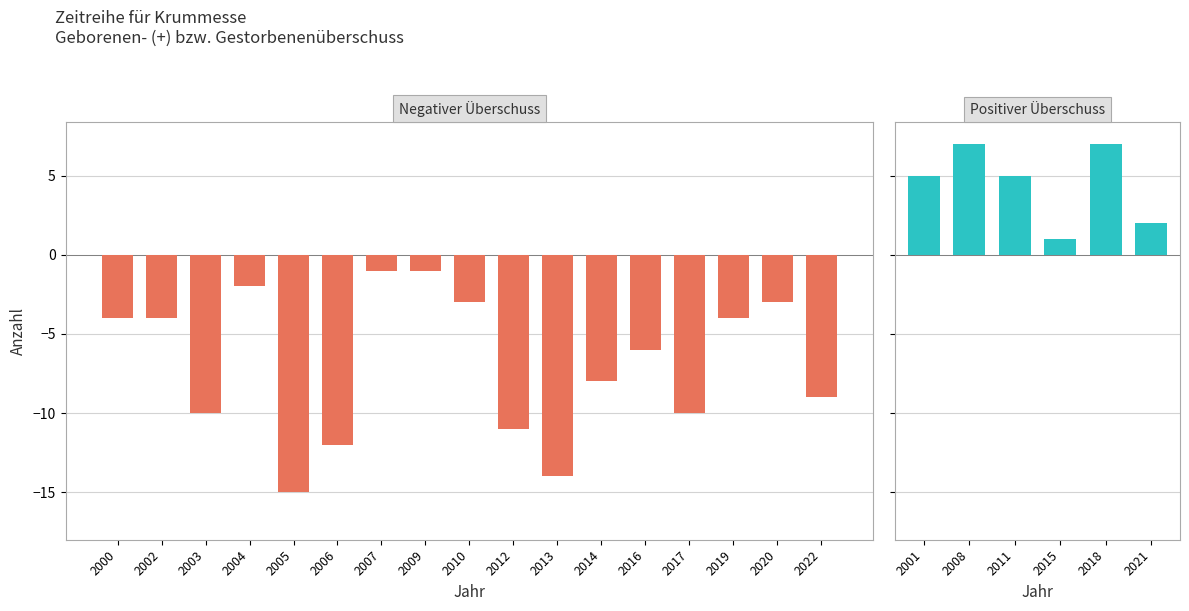

Which category has the lowest value across all series?

2005